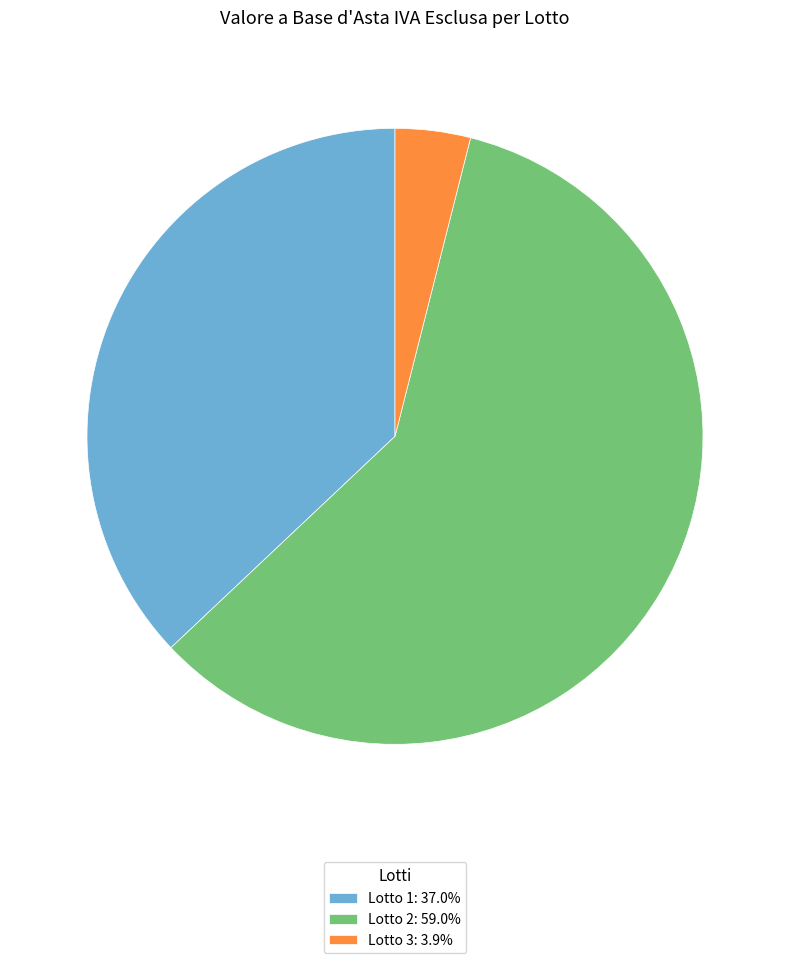

Which slice is the smallest?

Lotto 3